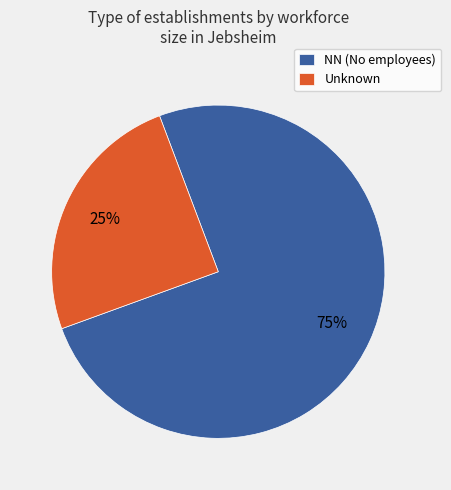

To the nearest percent, what is the average slice percentage?

50%